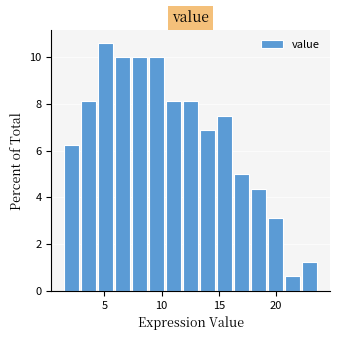

Around what value on the x-axis is the tallest bar? Give the approximate position of its centre, as read against the axis.

5.0